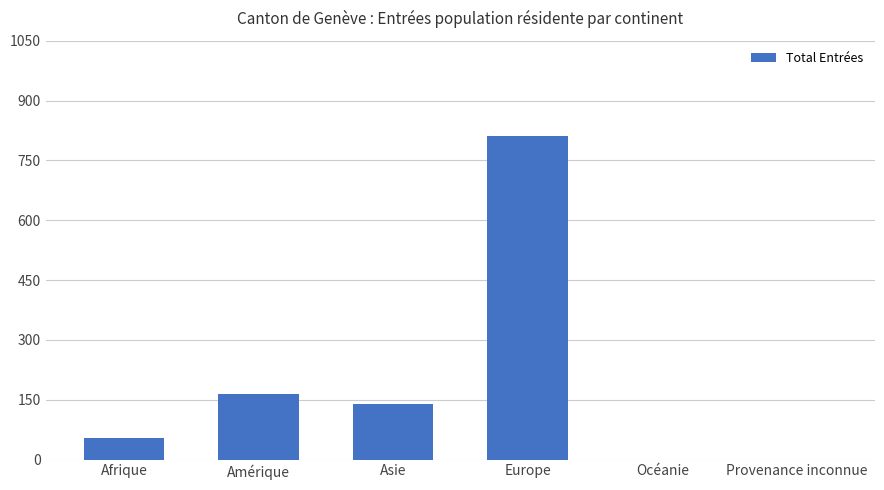

What is the difference between the values at Amérique and Europe?

648